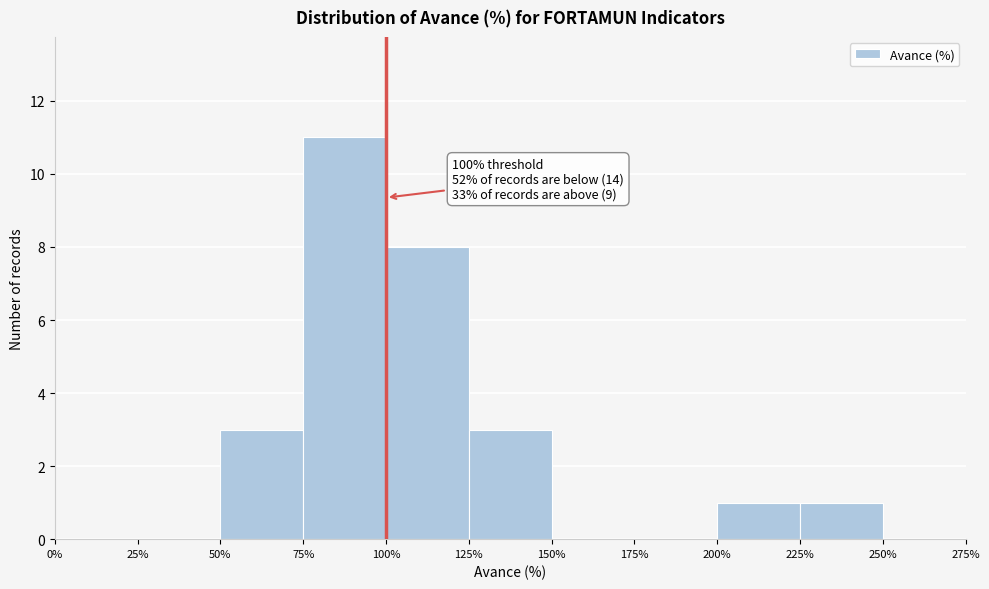

Over which range of the x-axis is the bar tallest?

75% to 100%